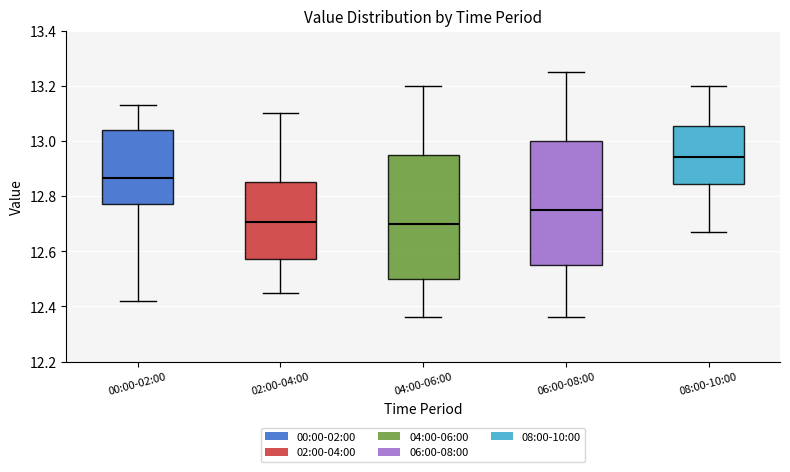

Which box's median line is the highest?

08:00-10:00